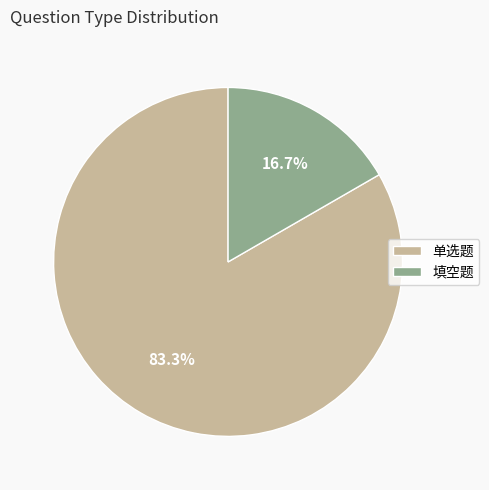

What percentage is the 单选题 slice, to the nearest percent?

83%